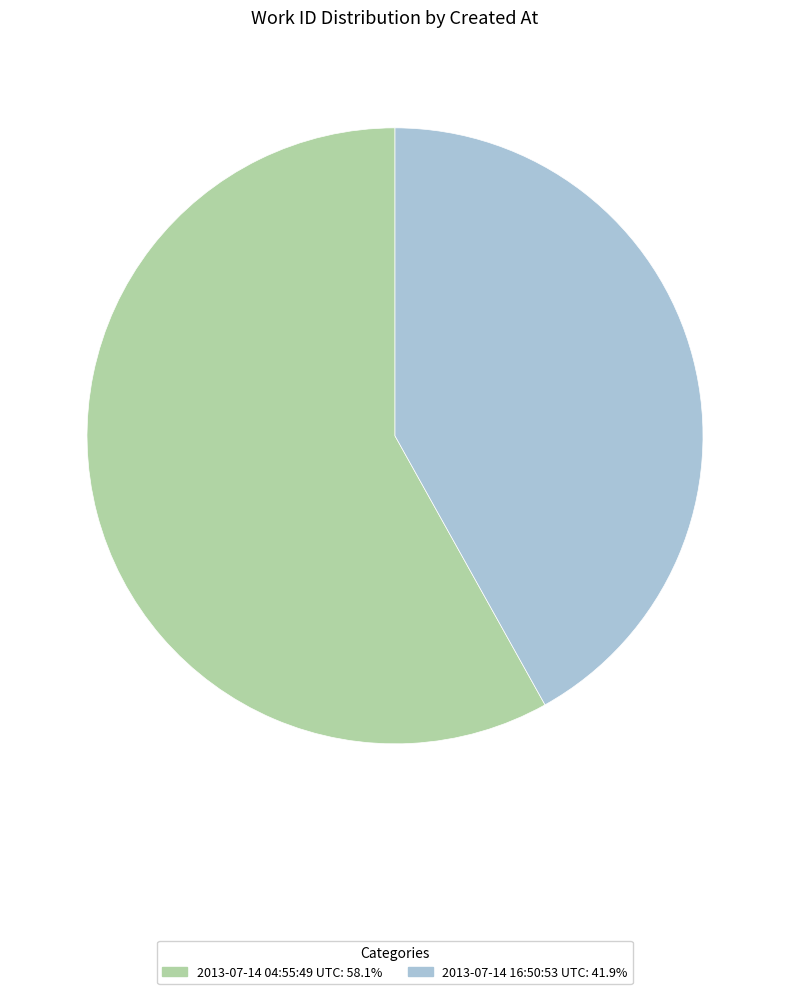

How many segments does this pie chart have?

2